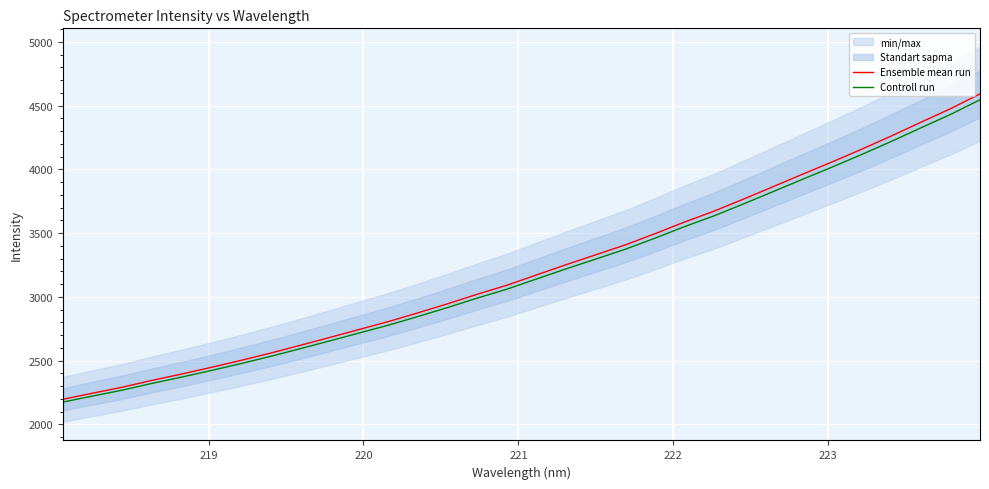

Is the value of Ensemble mean run at 27 greater than the value of Controll run at 17?

Yes